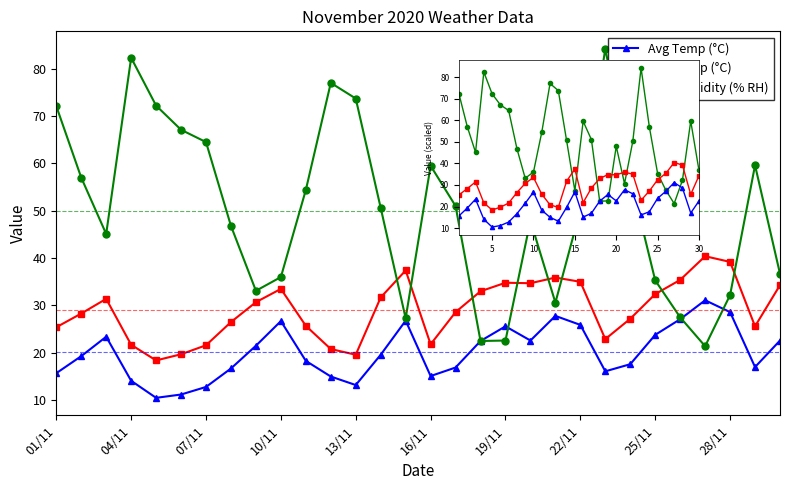

List the series in order of their peak value, lowest first.

Avg Temp (°C), Max Temp (°C), Avg Humidity (% RH)